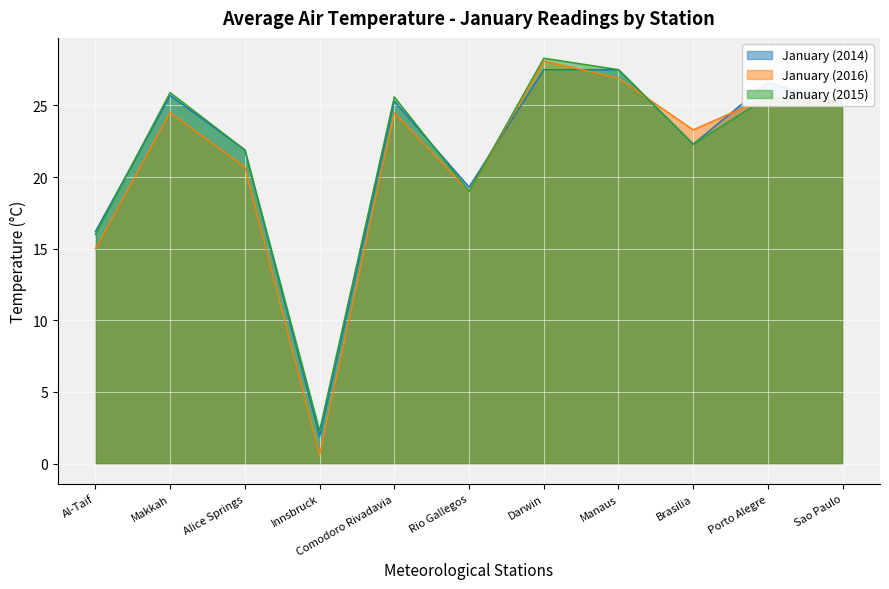

What is the sum of all January (2016) values?

233.5